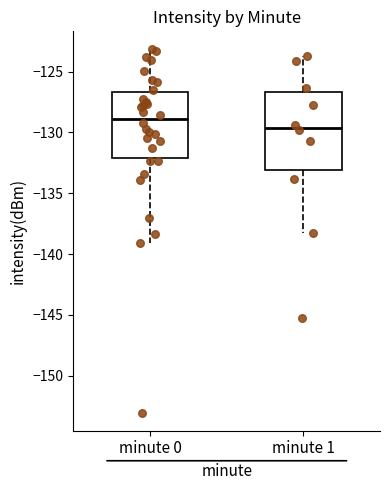

Reading left to right, transcribe this box plot: for each box, give where its median line is, the range the box spans, and where its two whiskers end, as read against the y-axis. The values are not printed on the chart, so give them approximately, as read against the axis.

minute 0: median -129.0, box -132.0 to -126.5, whiskers -139.0 to -123.0
minute 1: median -129.5, box -133.0 to -126.5, whiskers -138.5 to -123.5